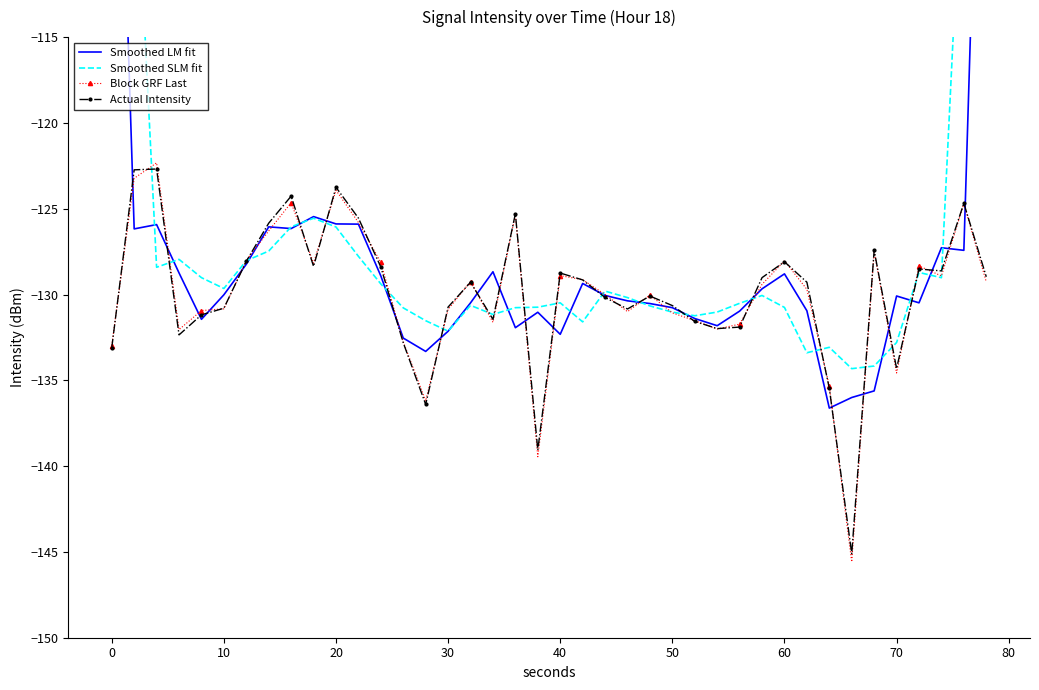

What is the difference between the maximum and second lowest values in the Actual Intensity series?

16.4